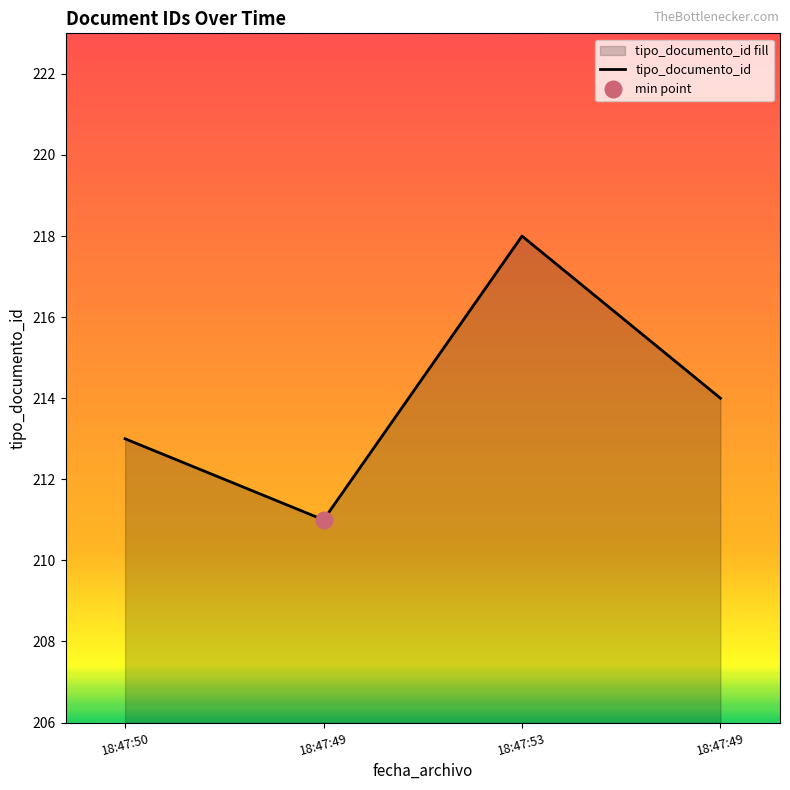

How many points are lower than both their immediate neighbors (excluding endpoints)?

1